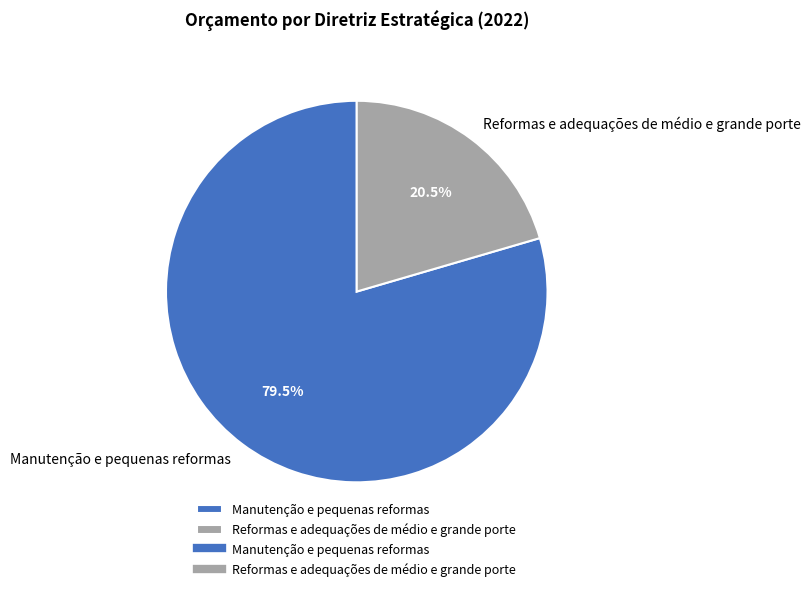

Combined, what portion of the pie is Manutenção e pequenas reformas and Reformas e adequações de médio e grande porte?

100.0%